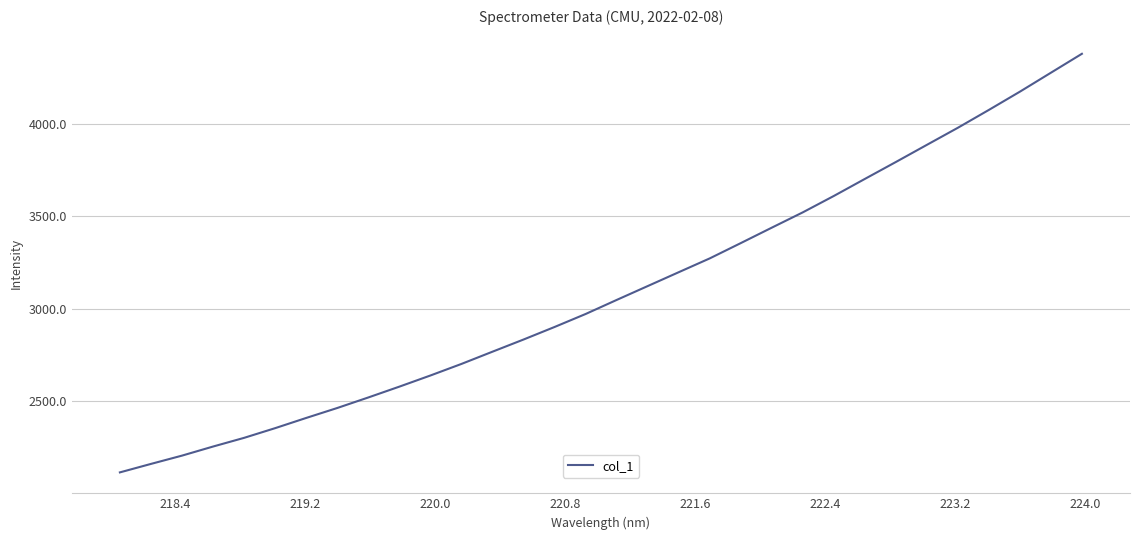

What is the smallest value displayed?

2116.3